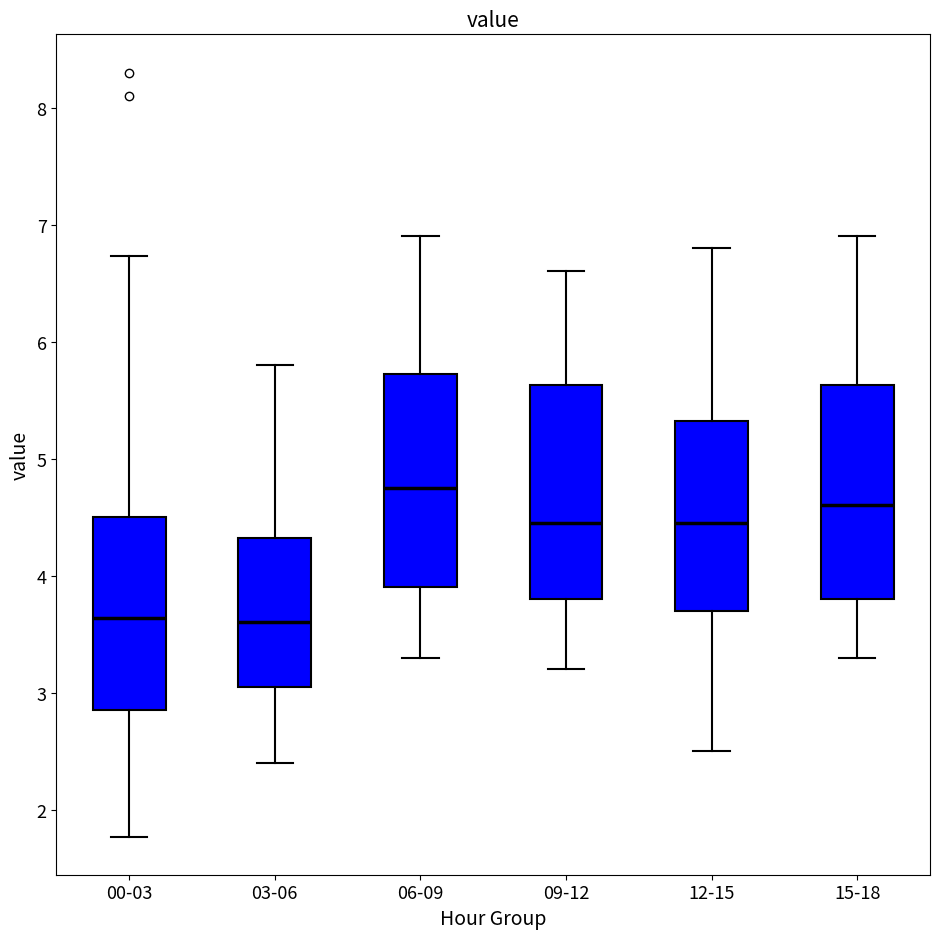

Where does the median line of the box for 03-06 sit on the y-axis? The values are not printed on the chart, so give them approximately, as read against the axis.

3.6